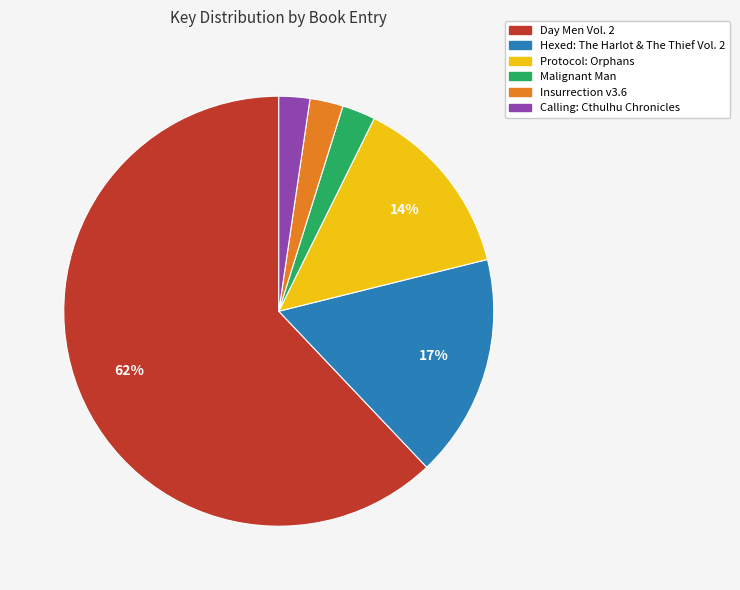

To the nearest percent, what is the combined percentage of Hexed: The Harlot & The Thief Vol. 2 and Calling: Cthulhu Chronicles?

19%